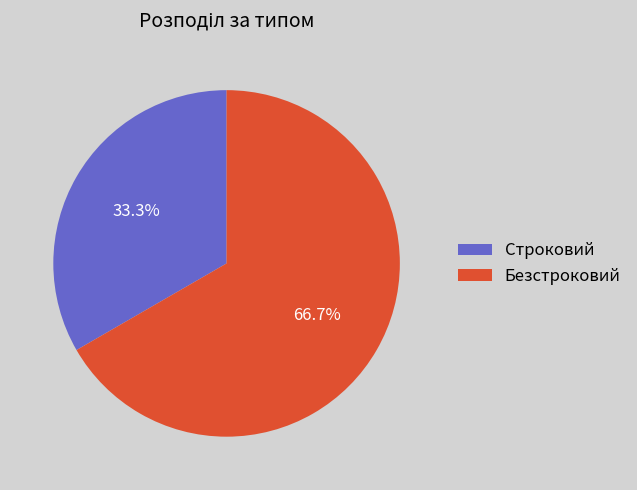

What is the ratio of the value at Безстроковий to the value at Строковий?

2.0